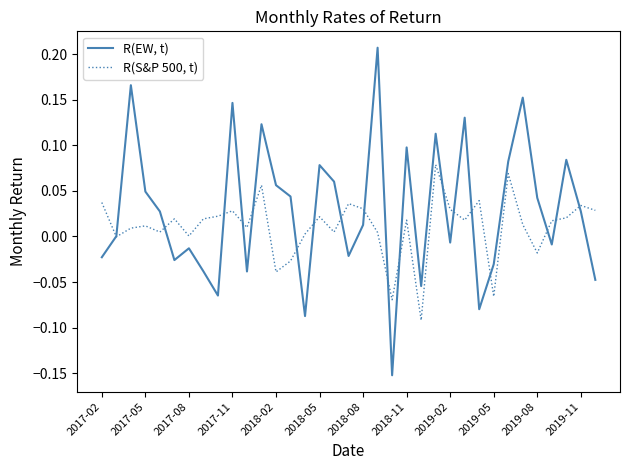

Which series has the largest total across all categories?

R(EW, t)